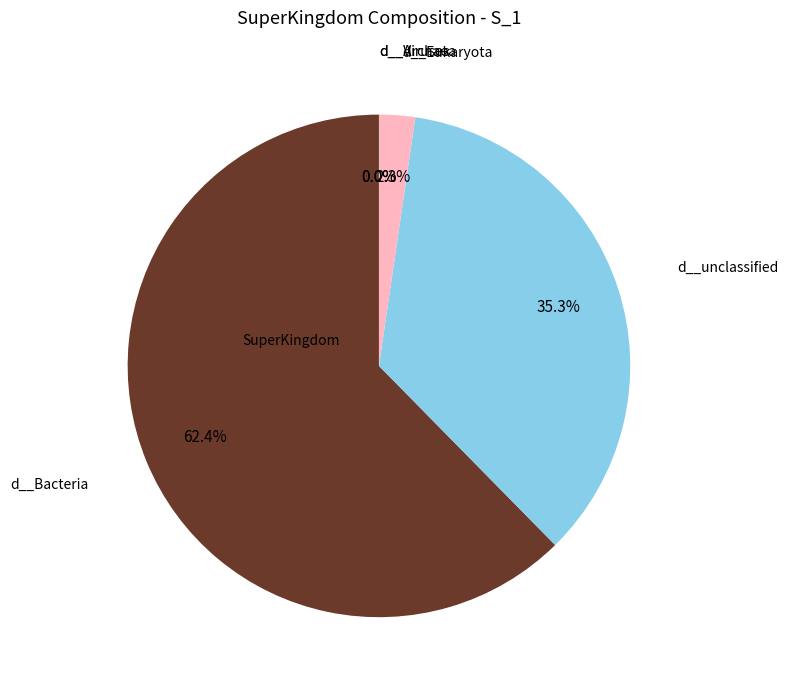

Is there any slice that represents more than half of the pie?

Yes